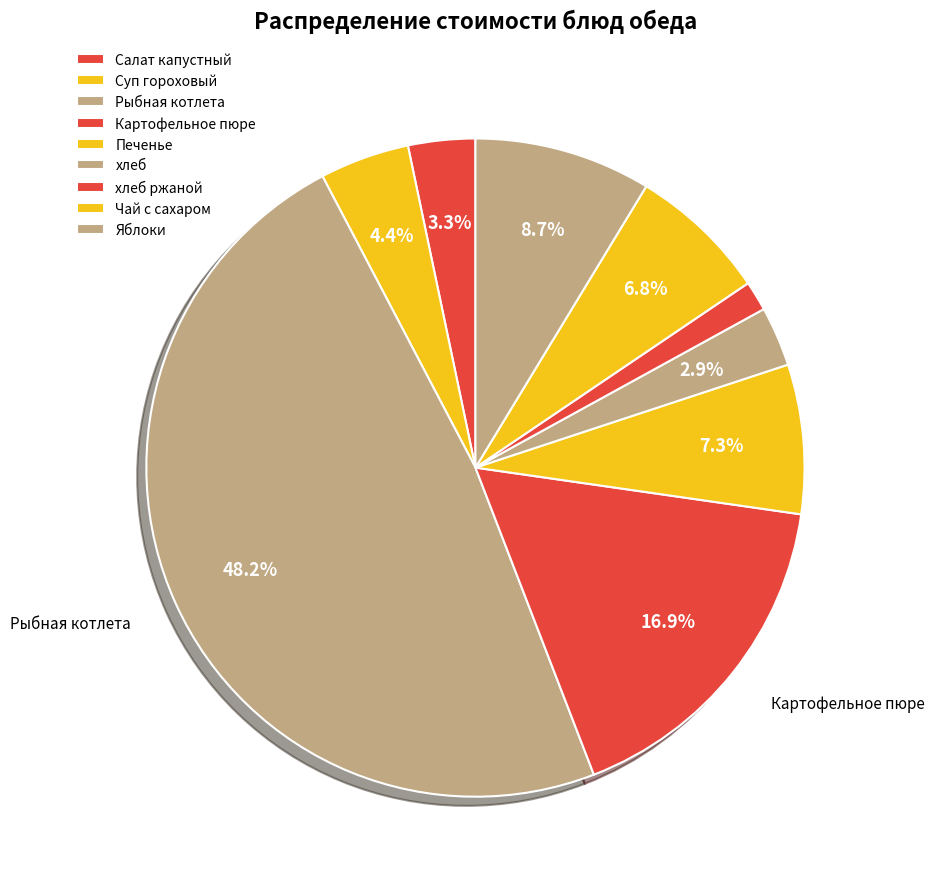

What percentage do хлеб and Рыбная котлета together represent?

51.1%